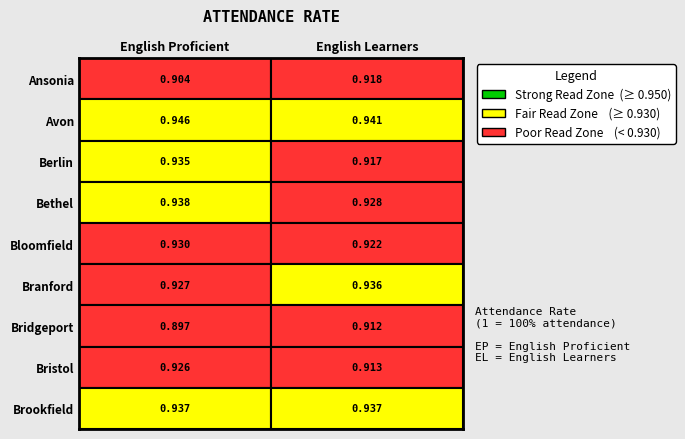

Is it true that Berlin School District equals 1.4 at 0?

False